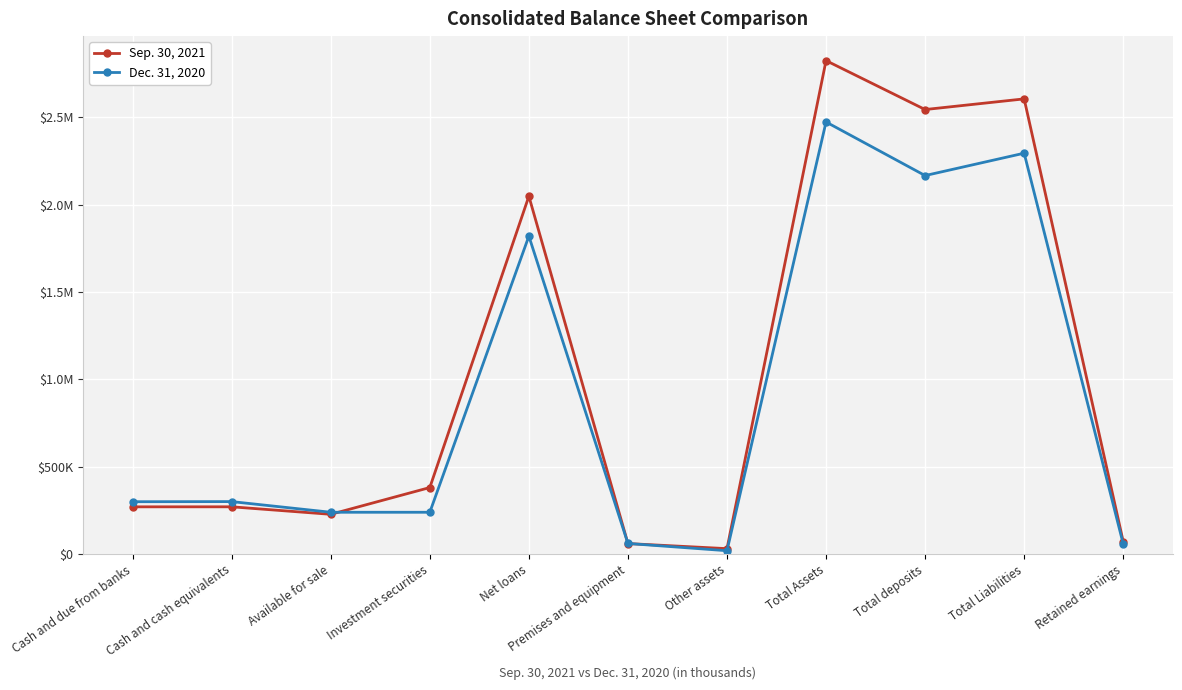

True or false: Sep. 30, 2021 and Dec. 31, 2020 cross at least once.

True